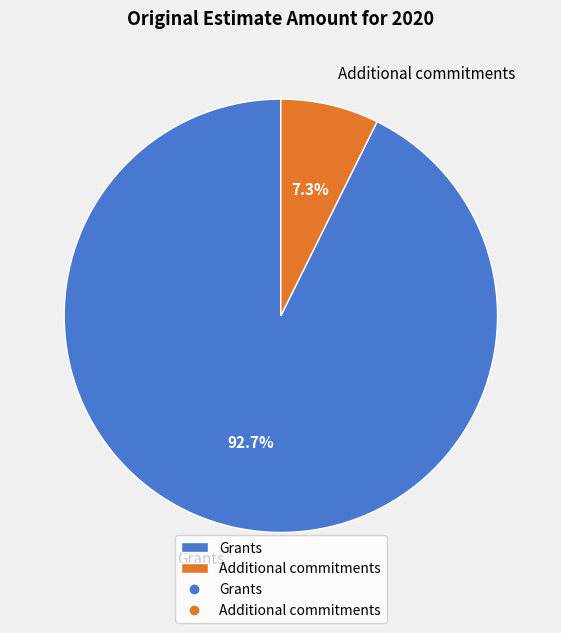

To the nearest percent, what is the difference between the Additional commitments and Grants slice percentages?

85%